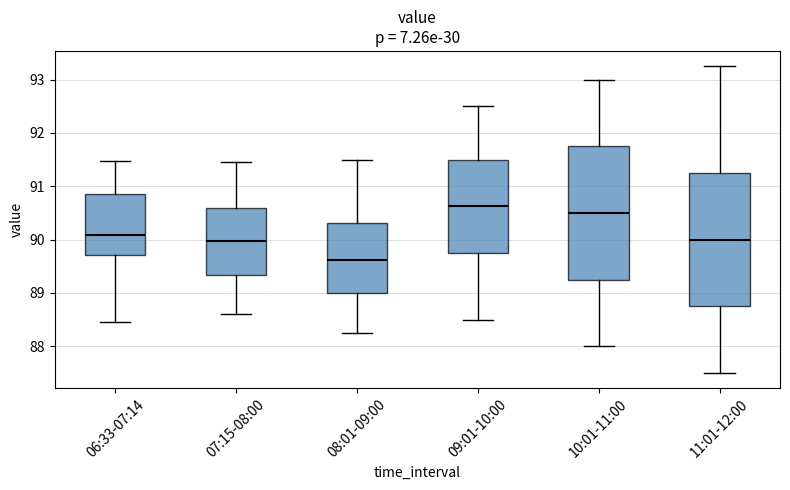

Which box's median line is the lowest?

08:01-09:00